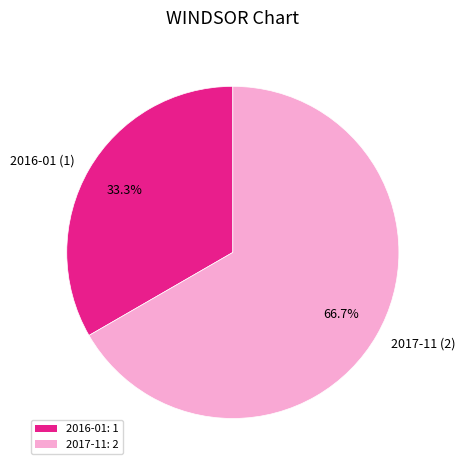

Is 2017-11 the majority of the pie?

Yes